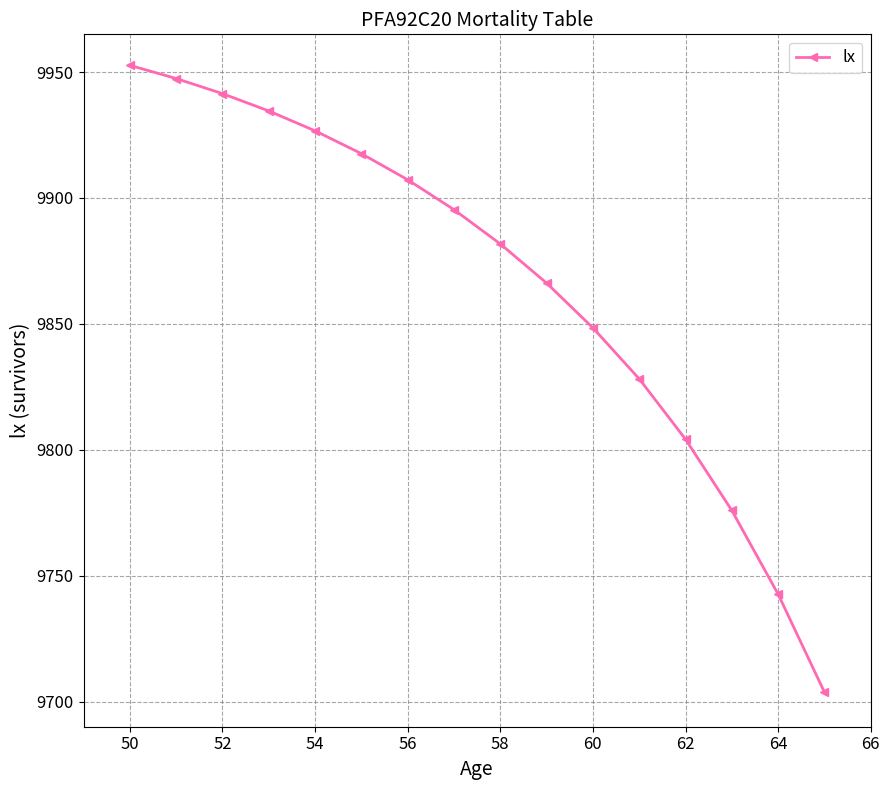

How many values are below 9895?

8